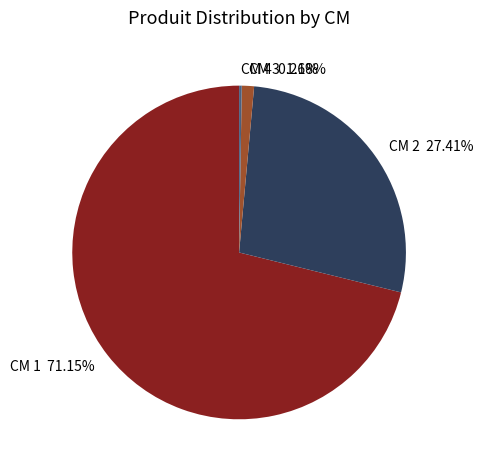

Which category has the biggest portion of the pie?

CM 1 71.15%